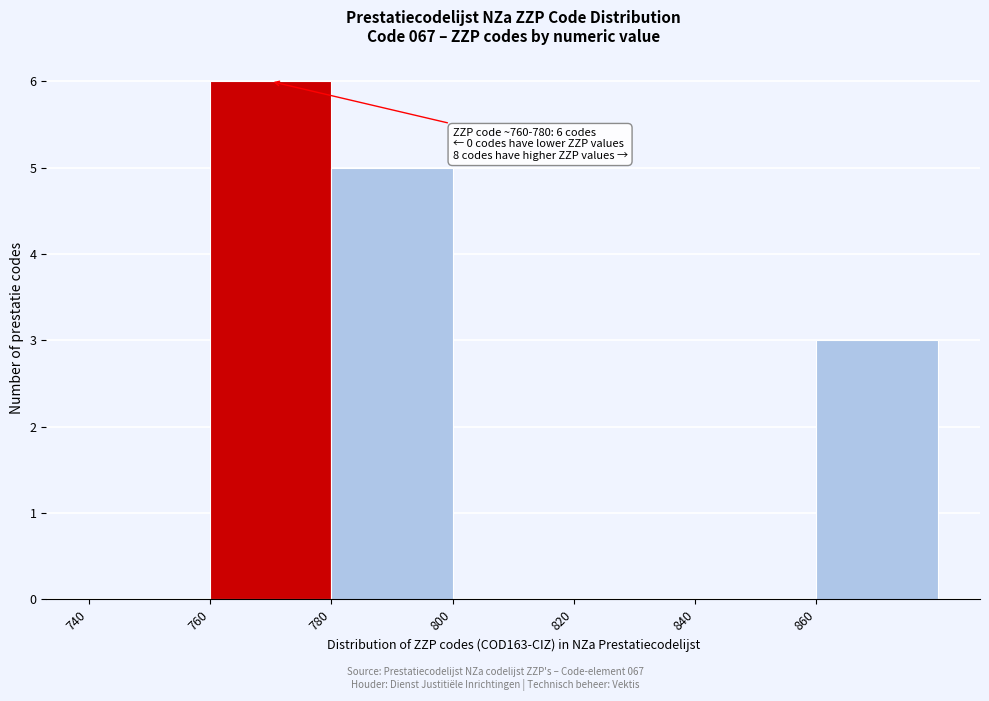

Over which range of the x-axis is the bar tallest?

760 to 780